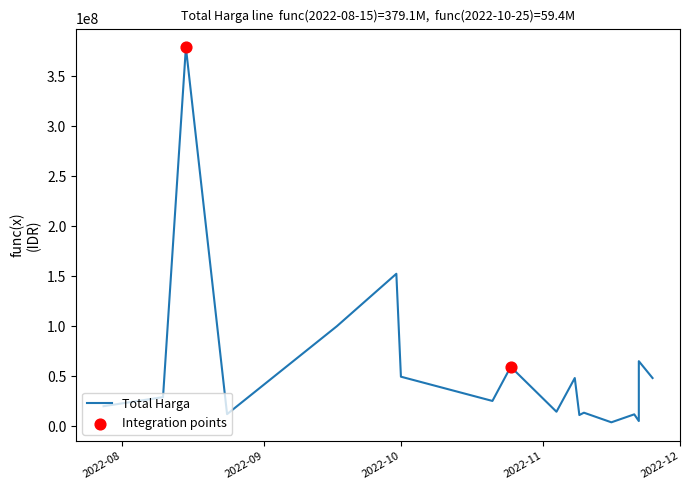

Which has a higher value, 2022-07-28 or 2022-08-15?

2022-08-15